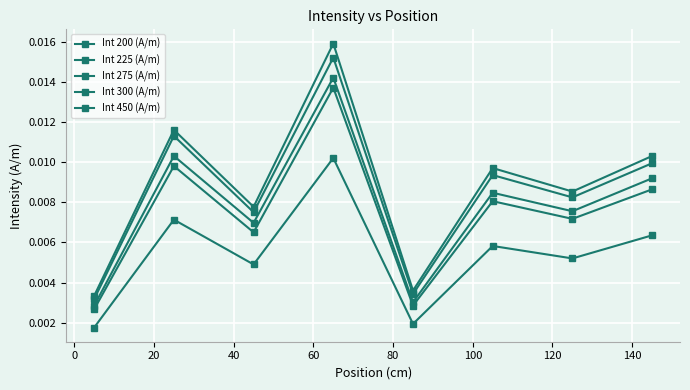

True or false: Int 450 (A/m) and Int 300 (A/m) intersect in this chart.

False